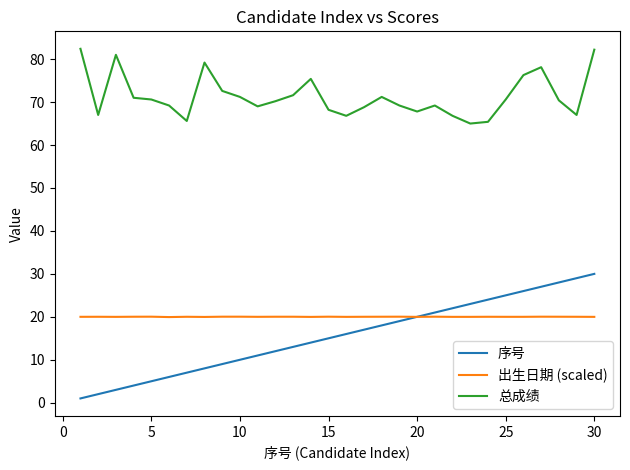

Which series has the largest range (max minus min)?

序号